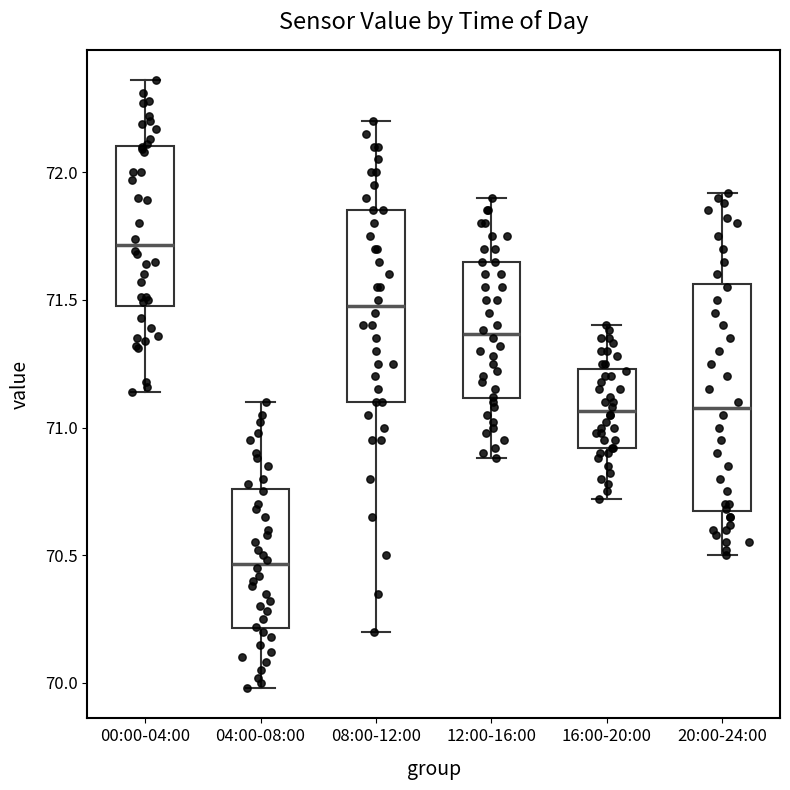

Comparing the boxes themselves (not the whiskers), which one is the tallest?

20:00-24:00